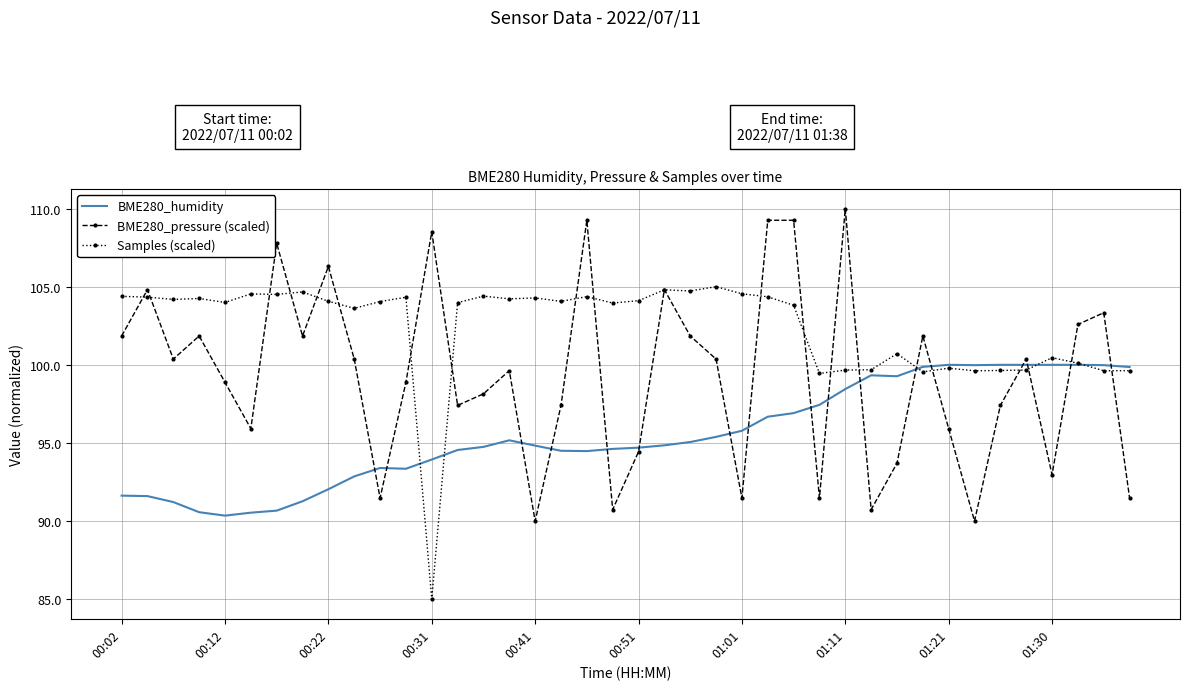

What are all the series names shown in the legend?

BME280_humidity, BME280_pressure (scaled), Samples (scaled)